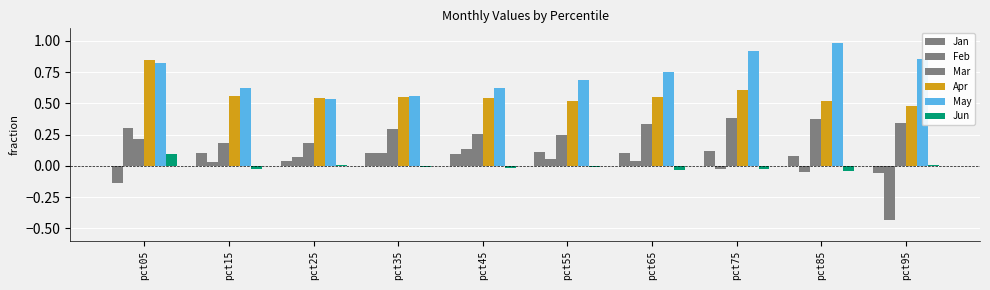

Where is Apr nearest to the value 0?

pct95